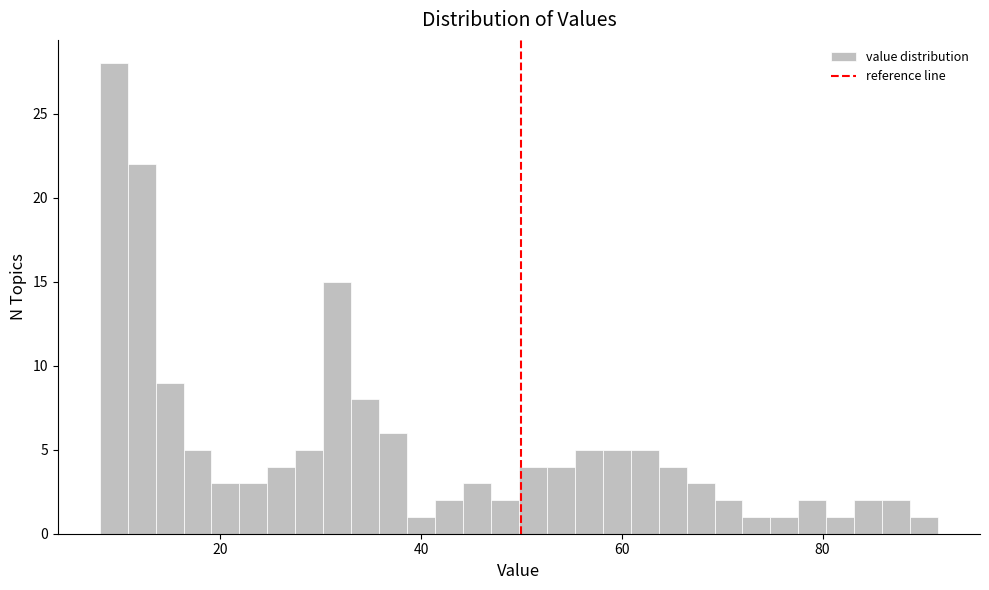

Around what value on the x-axis is the tallest bar? Give the approximate position of its centre, as read against the axis.

10